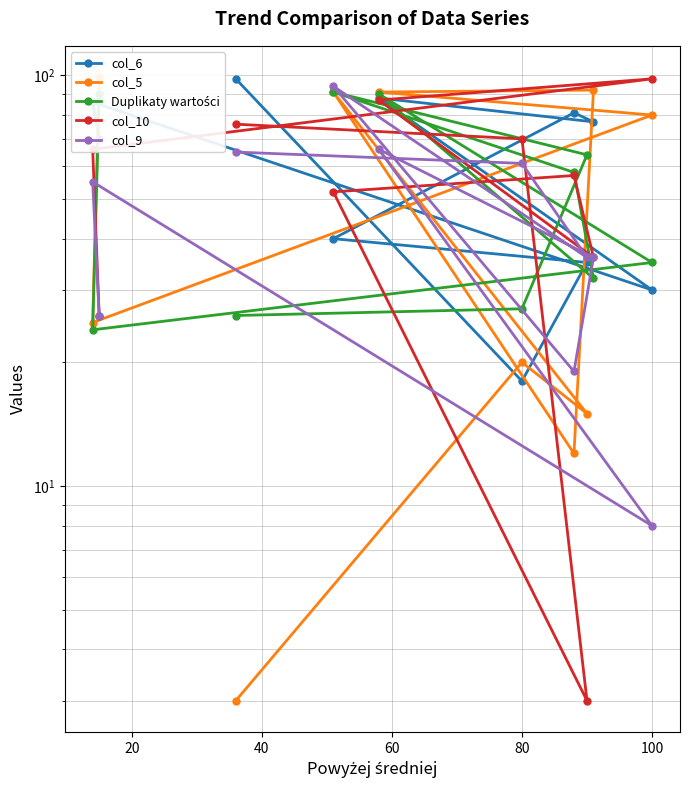

What is the minimum value for Duplikaty wartości?

24